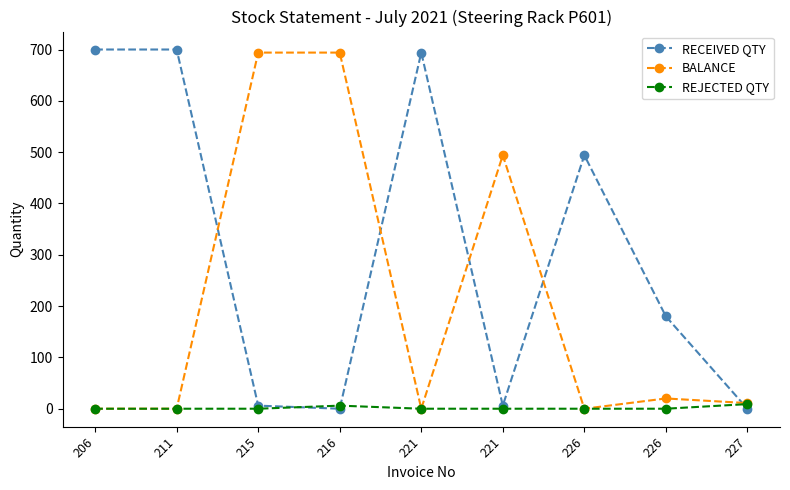

What are all the series names shown in the legend?

RECEIVED QTY, BALANCE, REJECTED QTY